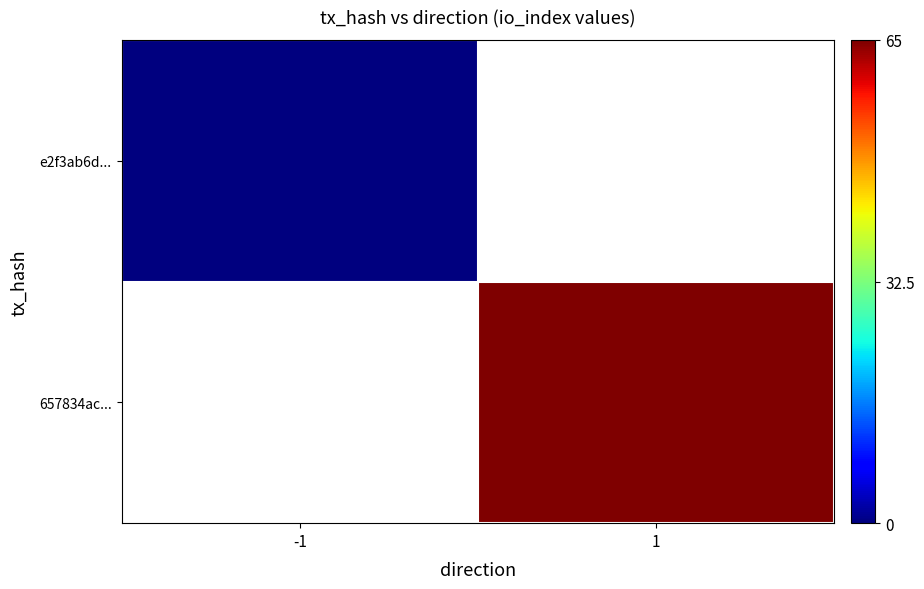

Which series has the widest spread of values?

e2f3ab6d...